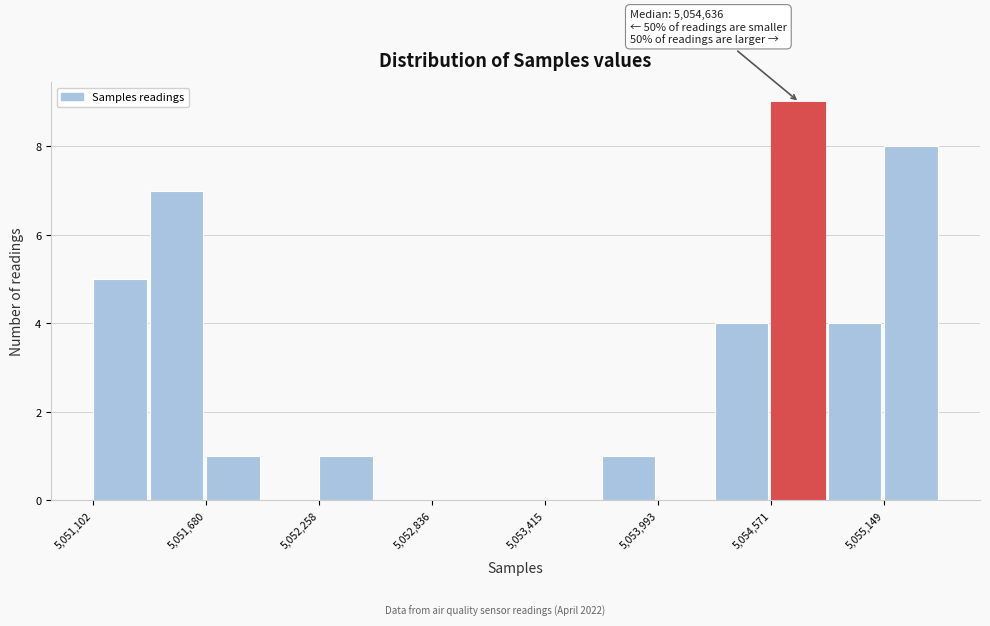

Read against the x-axis, roughly where is the centre of the tallest bar?

5054700